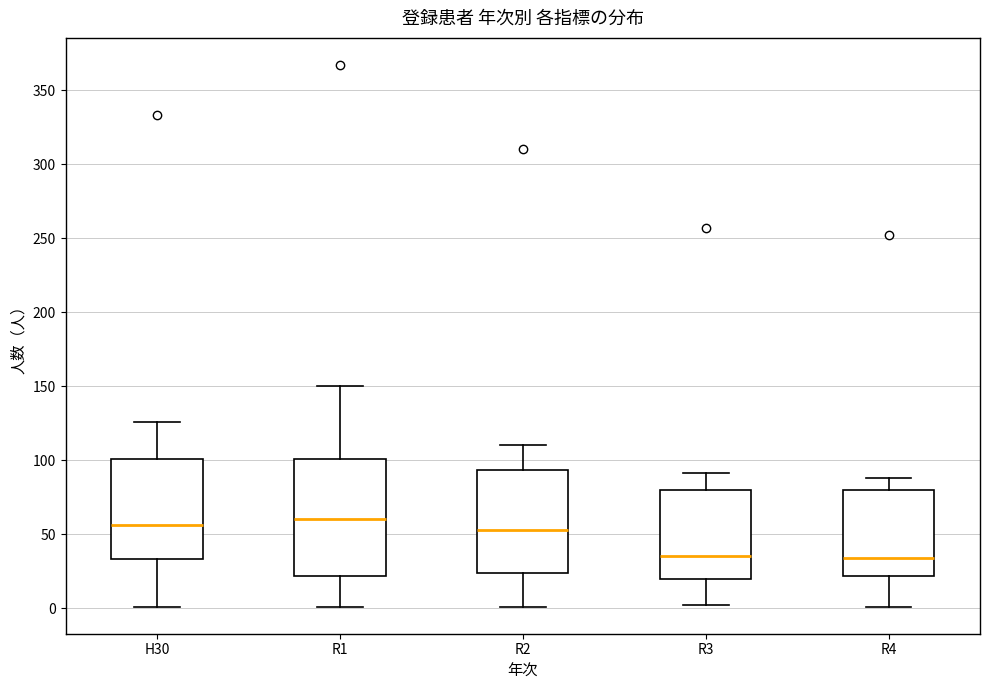

Reading left to right, transcribe this box plot: for each box, give where its median line is, the range the box spans, and where its two whiskers end, as read against the y-axis. The values are not printed on the chart, so give them approximately, as read against the axis.

H30: median 55, box 35 to 100, whiskers 0 to 125
R1: median 60, box 20 to 100, whiskers 0 to 150
R2: median 55, box 25 to 95, whiskers 0 to 110
R3: median 35, box 20 to 80, whiskers 0 to 90
R4: median 35, box 20 to 80, whiskers 0 to 90